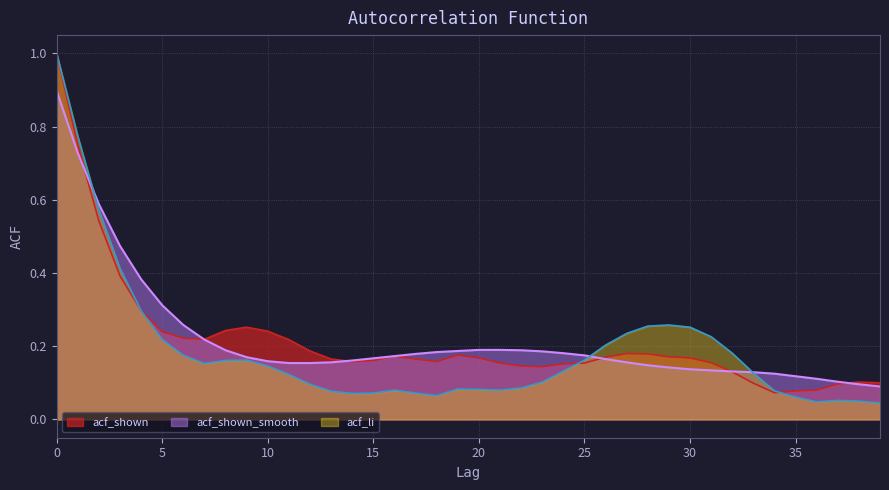

What is the average value of the acf_shown_smooth series?

0.2